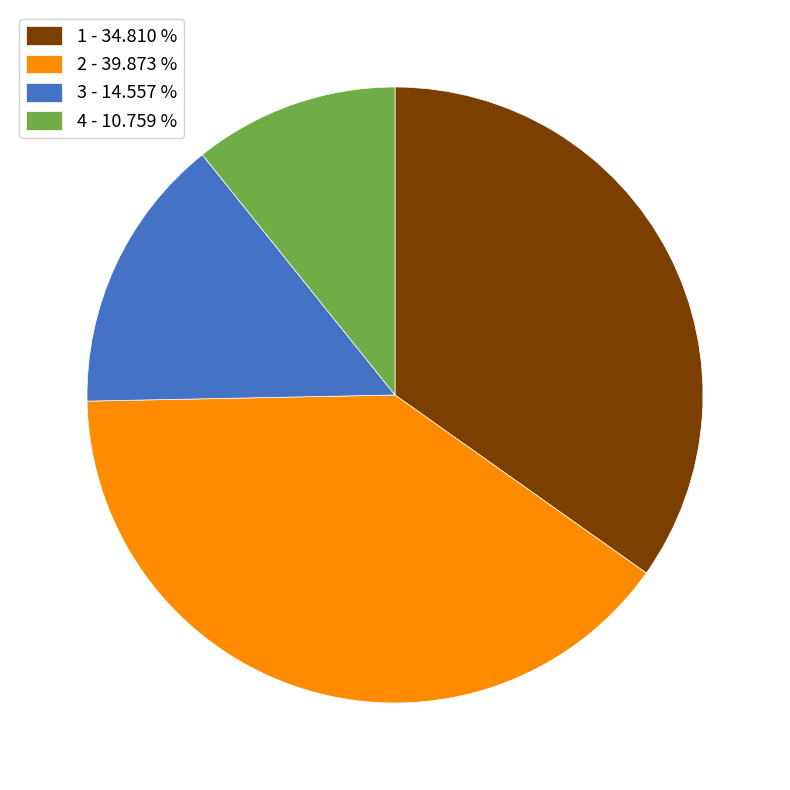

What is the smallest slice in the pie chart?

4